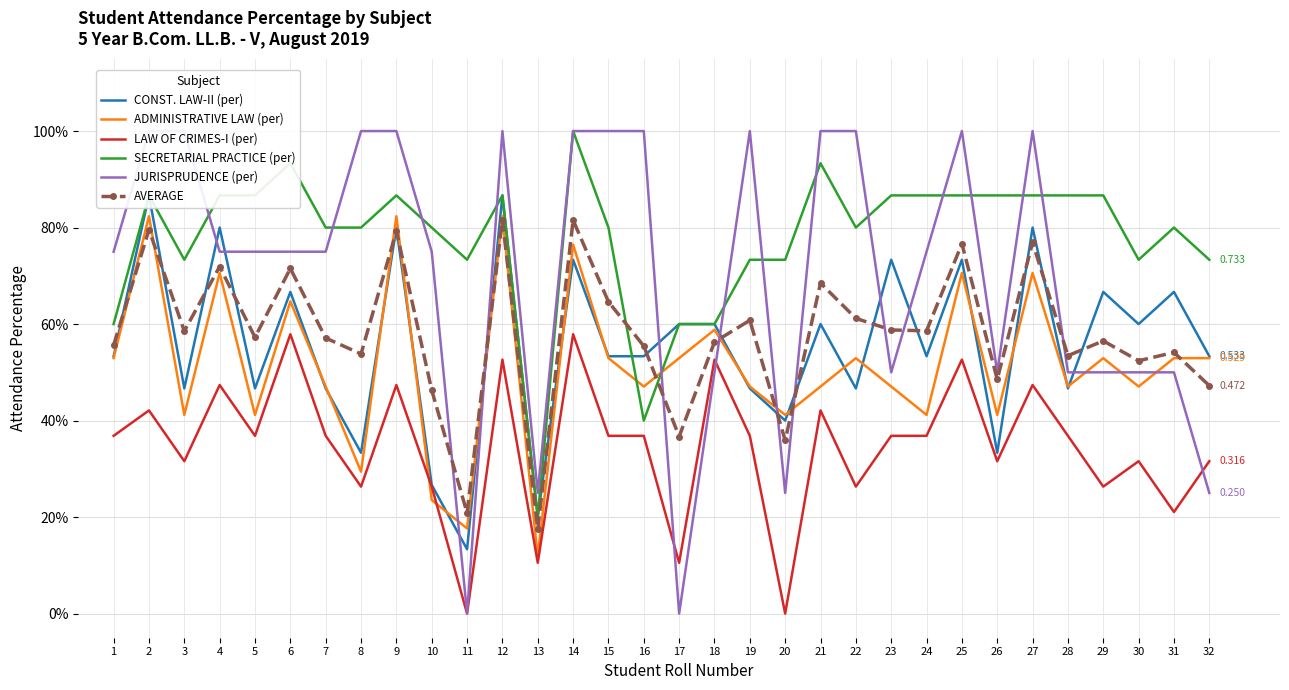

In LAW OF CRIMES-I (per), how many points are higher than both neighbors (excluding endpoints)?

11